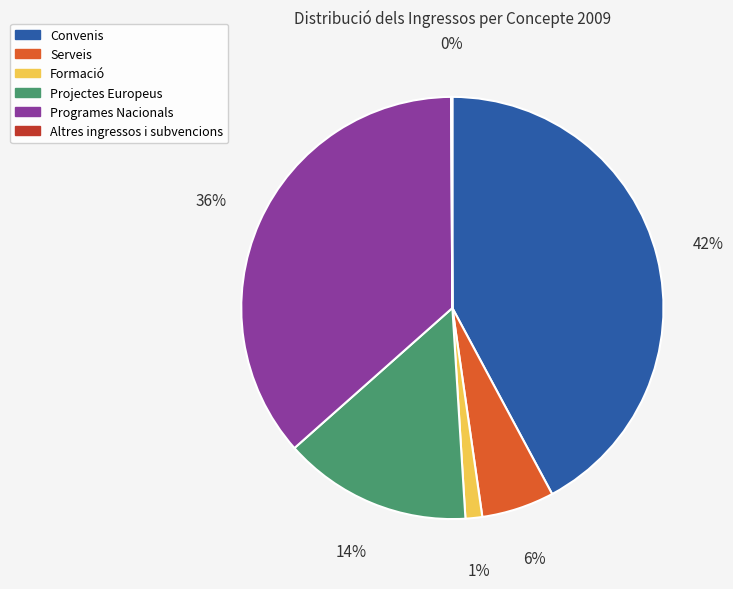

True or false: Programes Nacionals accounts for 36% of the total.

True